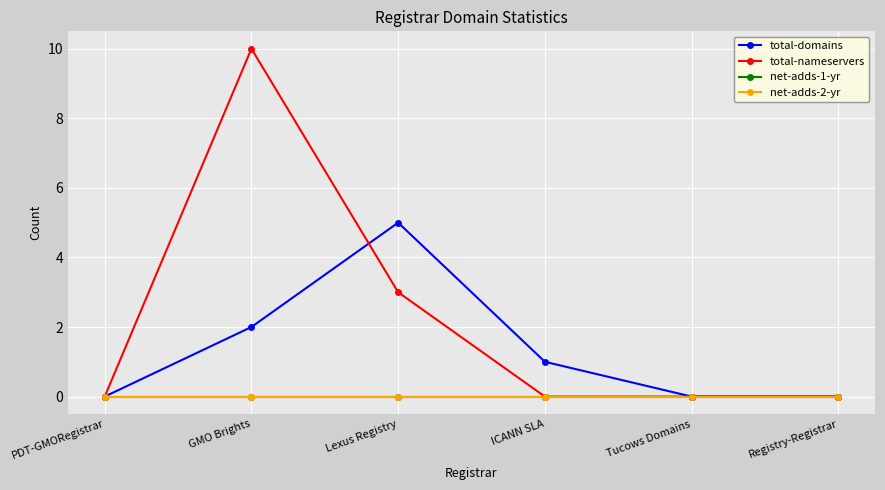

Reading right to left, transcribe all the data shown in this chart.

total-domains: 0	0	1	5	2	0
total-nameservers: 0	0	0	3	10	0
net-adds-1-yr: 0	0	0	0	0	0
net-adds-2-yr: 0	0	0	0	0	0